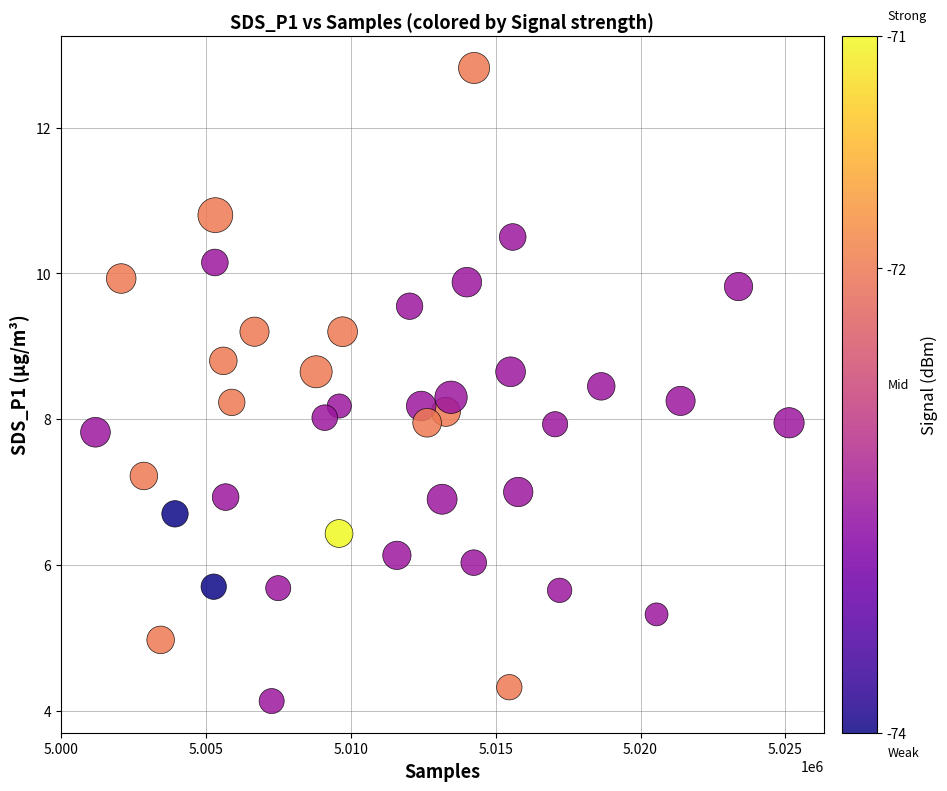

What is the range of Y values (max minus min)?

8.7